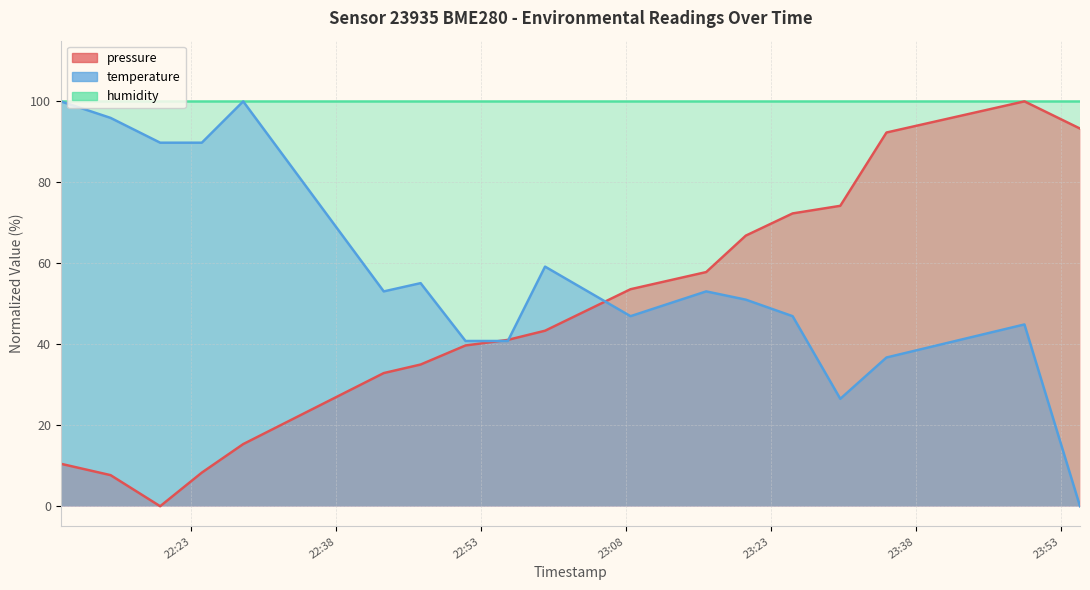

At how many categories does at least one series exceed 4?

18